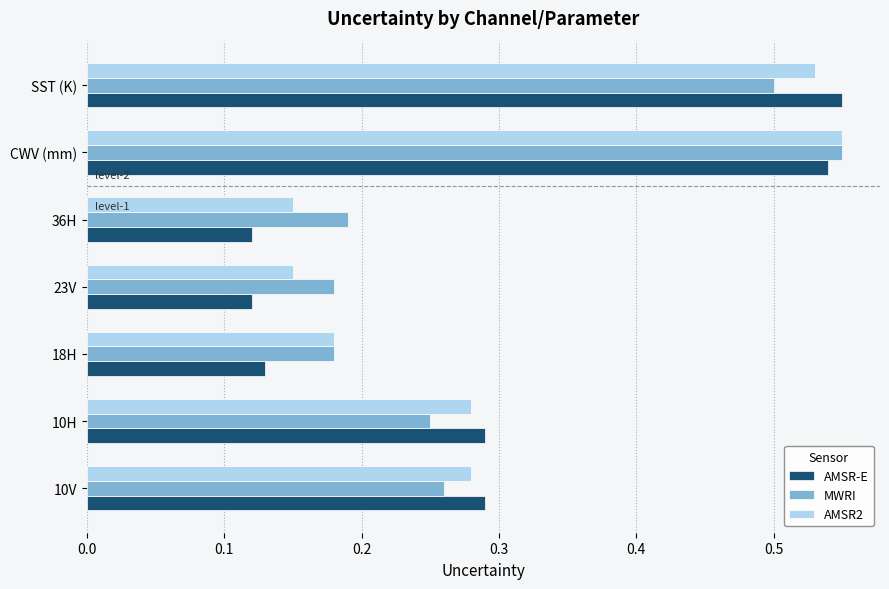

What are all the series names shown in the legend?

AMSR-E, MWRI, AMSR2